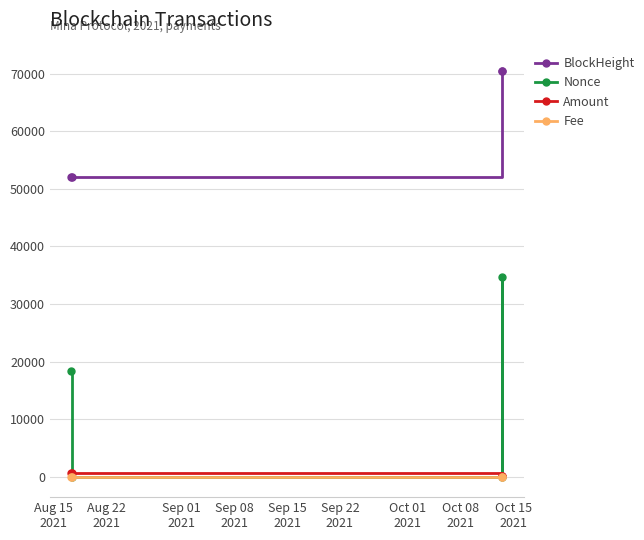

Which series has the widest spread of values?

Nonce